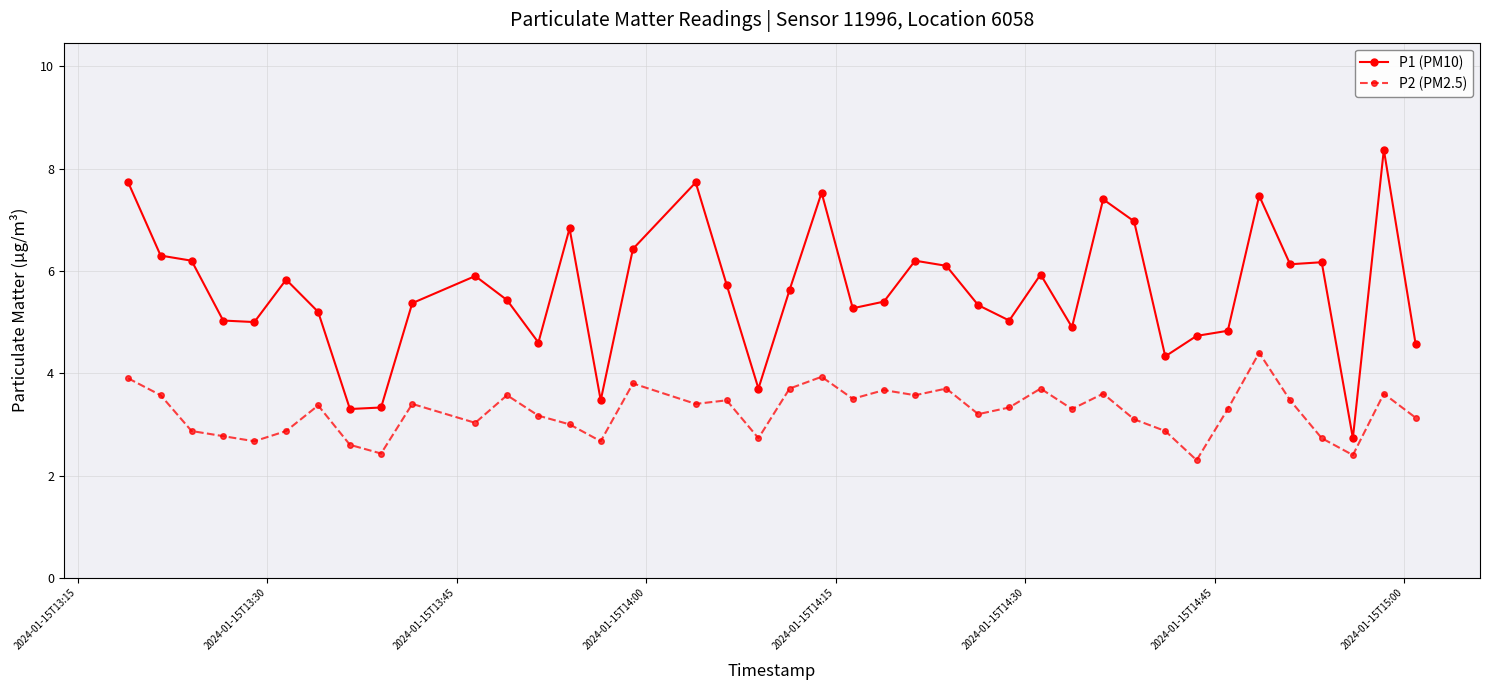

Which series has the largest range (max minus min)?

P1 (PM10)